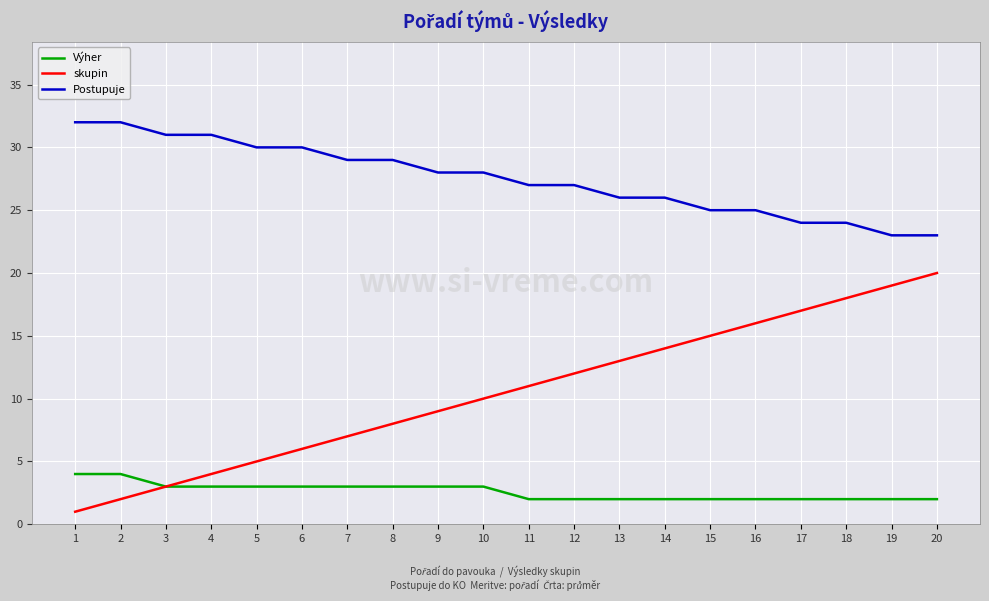

True or false: Výher and Postupuje intersect in this chart.

False